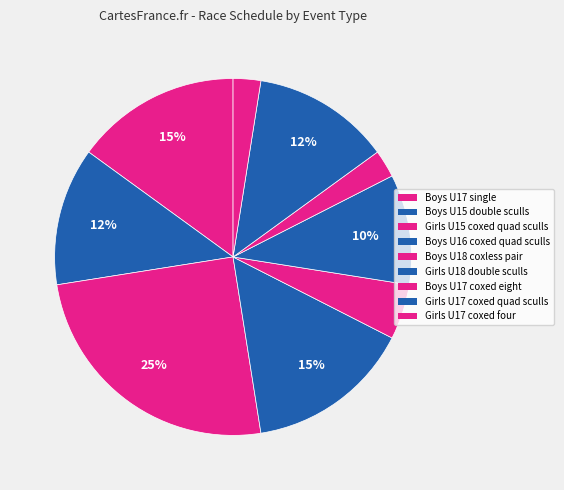

How many slices are in this pie chart?

9